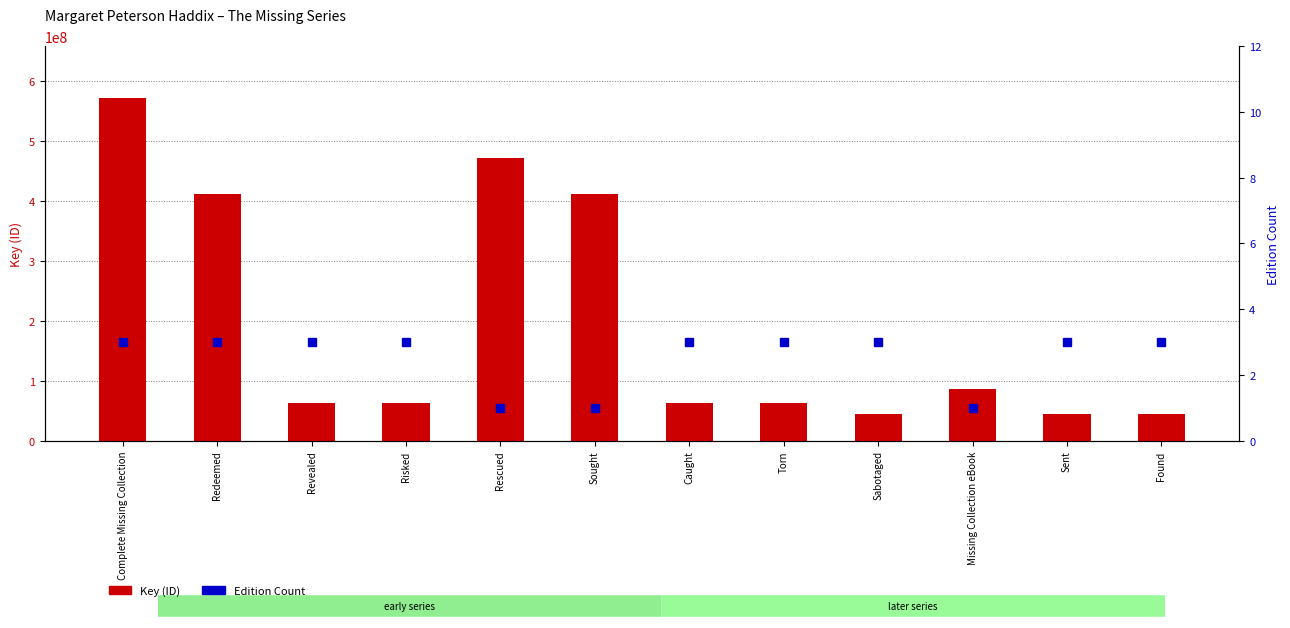

Count the number of categories in the chart.

12